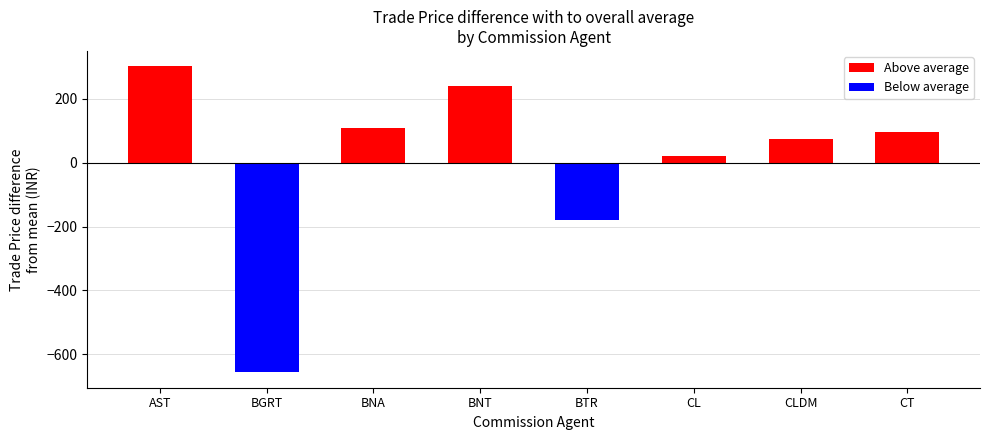

What is the difference between the maximum and minimum values in the Above average series?

301.5